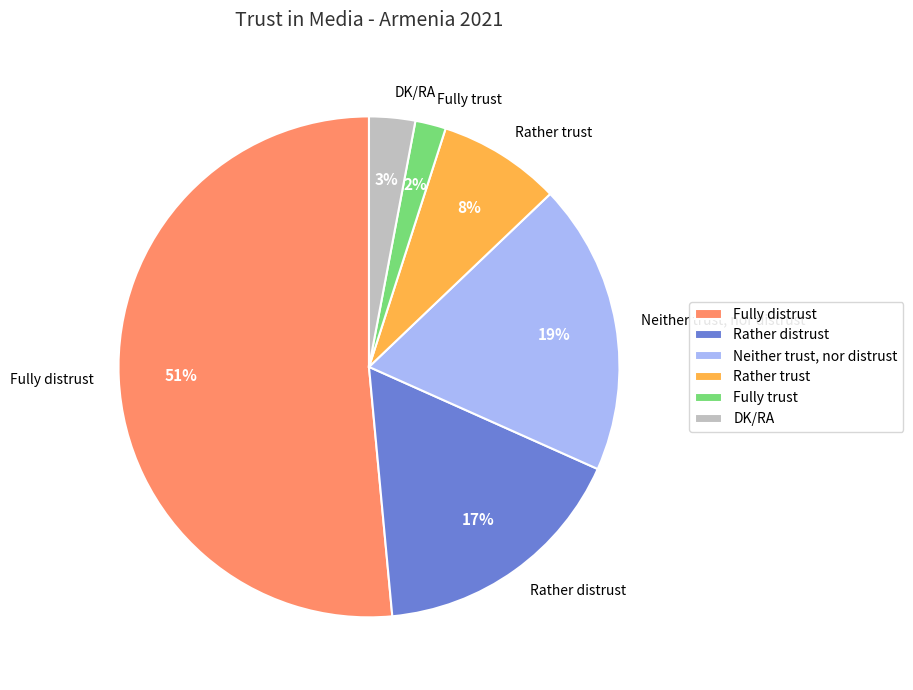

The Rather distrust slice represents 17% of the pie. True or false?

True